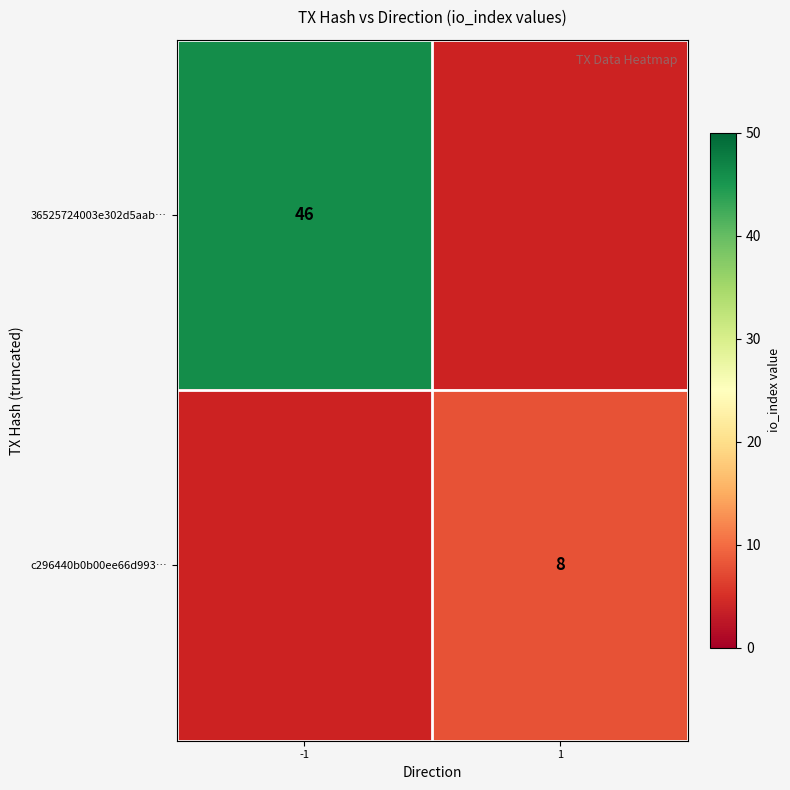

The value of 36525724003e302d5aab… at -1 is 80. True or false?

False